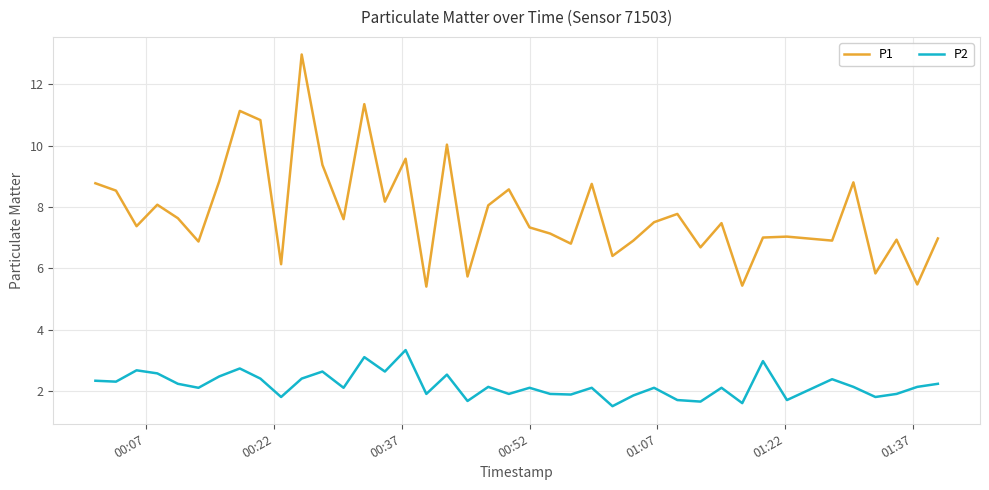

What is the lowest value of the P2 series?

1.5